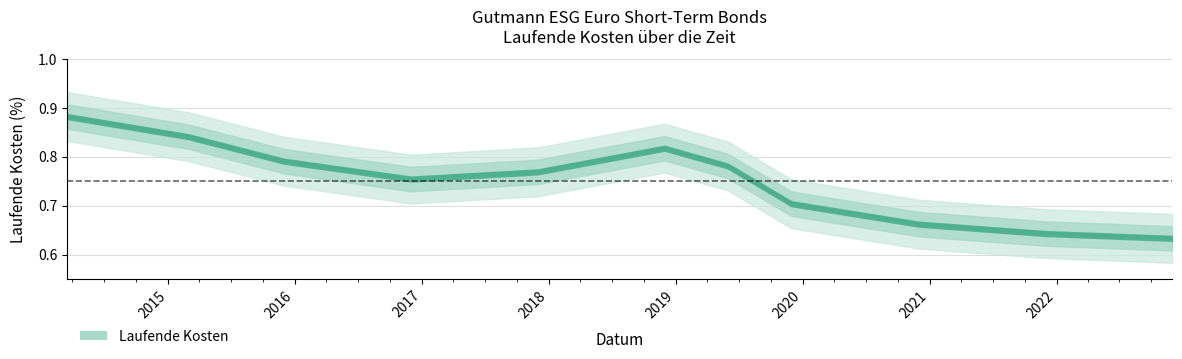

What is the approximate value at 2015-02-28?

0.8